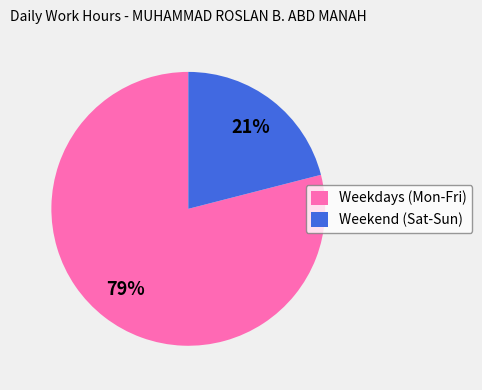

Does Weekdays (Mon-Fri) account for over 50% of the chart?

Yes